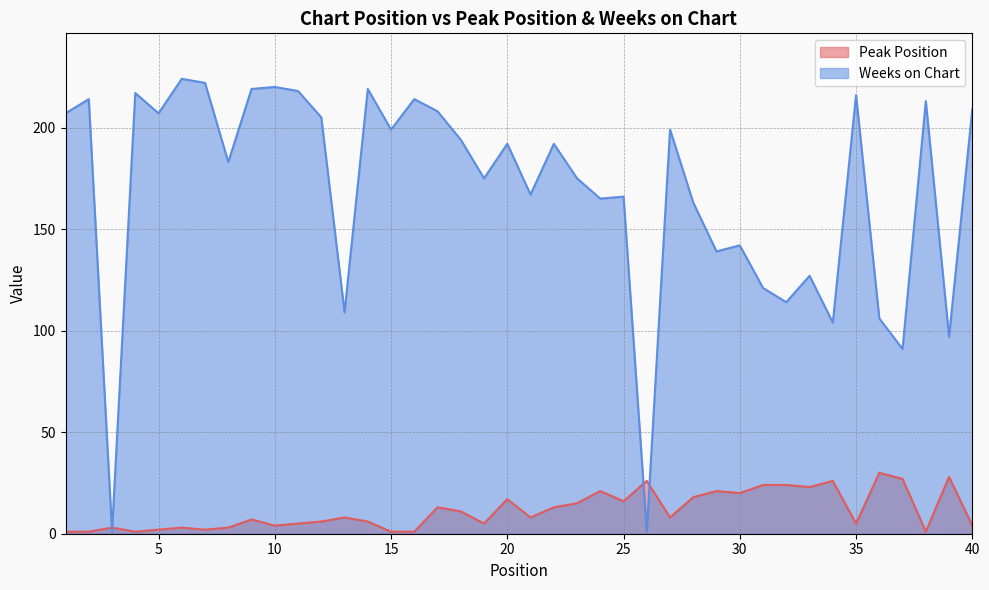

Which has a higher value, 21 or 10?

21